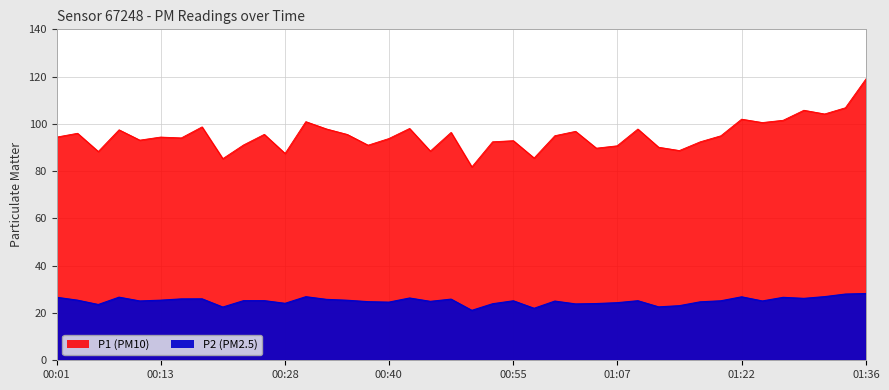

True or false: P2 and P1 intersect in this chart.

False